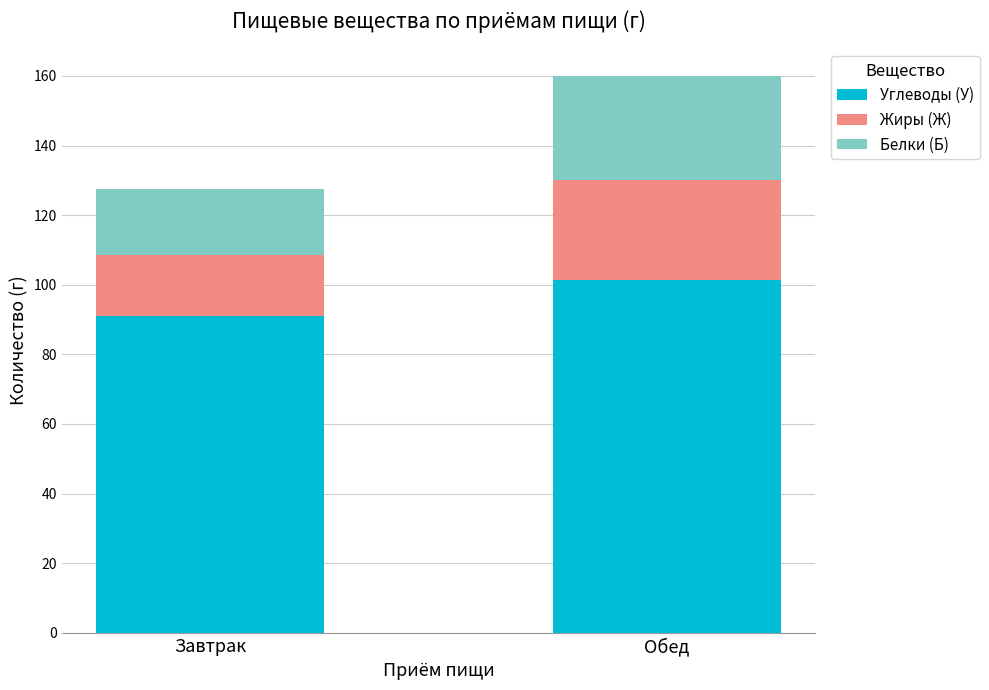

What is the sum of the Углеводы (У) values at Обед and Завтрак?

192.4